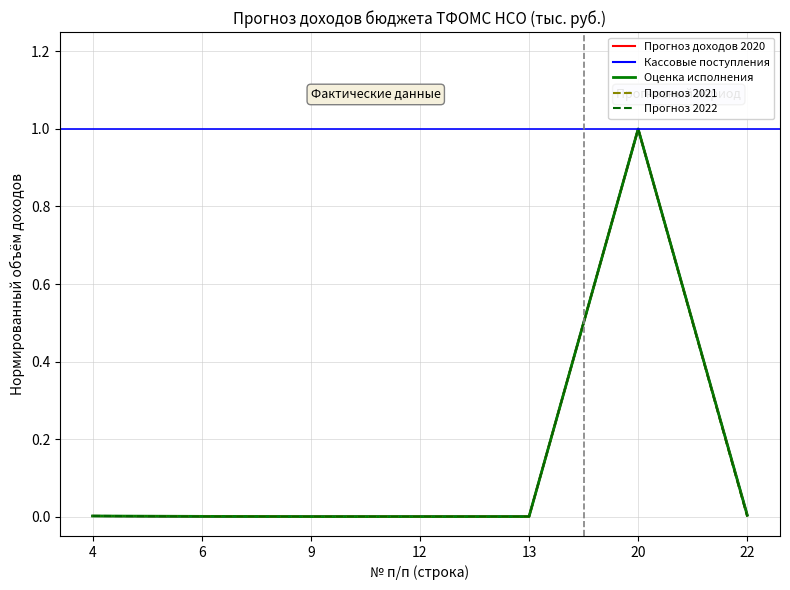

Does the chart display data point markers on the line(s)?

No